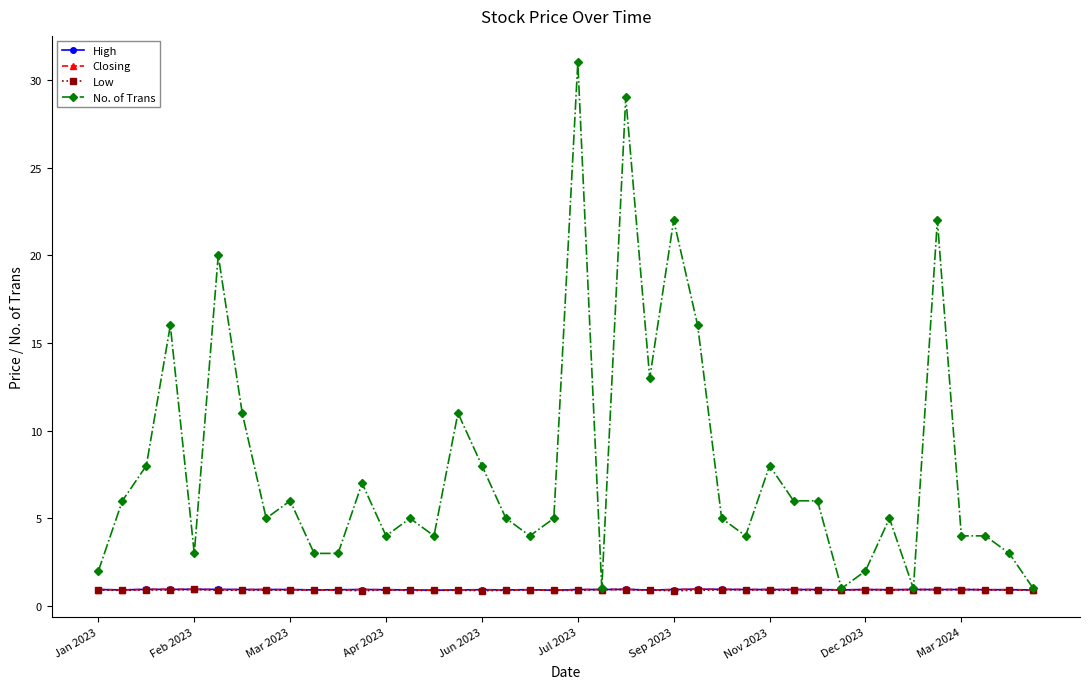

Is this an area chart (filled region under the line)?

No